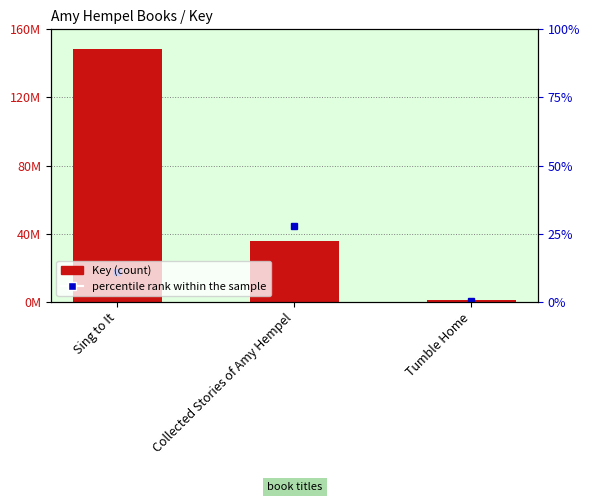

Between Tumble Home and Collected Stories of Amy Hempel, which is larger?

Collected Stories of Amy Hempel